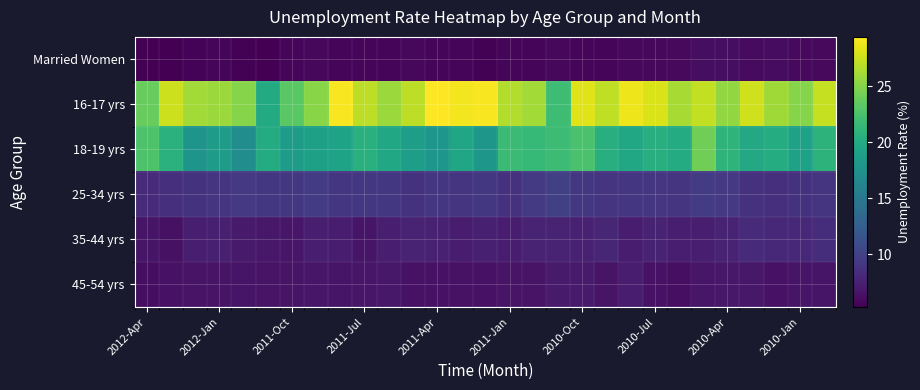

Reading right to left, what are all the values shown in this chart?

Married Women: 5.9	5.9	6.1	6.0	6.2	6.2	5.9	5.8	5.8	5.6	5.6	5.8	5.6	5.6	5.4	5.7	5.7	5.8	5.6	5.6	5.7	5.8	5.7	5.3	5.4	5.6	5.5	5.3	5.3
16-17 yrs: 27.3	25.0	26.0	27.7	25.5	27.2	26.2	28.0	28.8	27.1	28.2	21.9	26.1	26.6	29.2	29.0	29.4	27.0	25.8	27.0	29.2	25.1	23.2	20.0	25.0	25.8	26.1	27.6	23.8
18-19 yrs: 20.9	19.1	20.2	19.8	21.0	24.2	20.1	20.5	19.7	20.5	22.5	21.8	21.4	21.7	18.1	19.6	18.0	18.7	19.7	20.6	19.3	19.0	18.6	20.1	17.1	18.6	17.8	20.7	22.7
25-34 yrs: 9.0	8.8	8.6	8.7	9.3	9.5	8.9	9.1	9.1	8.9	9.2	9.9	9.4	8.7	9.2	9.0	9.1	8.8	9.2	9.2	9.1	9.5	9.2	9.2	9.3	9.0	8.8	8.6	8.2
35-44 yrs: 8.5	8.0	8.0	8.3	7.6	7.3	7.3	7.7	7.2	7.9	7.5	7.6	7.6	7.1	7.4	7.1	7.5	7.7	7.3	6.7	7.2	7.3	6.8	6.9	7.0	7.4	7.3	6.4	6.7
45-54 yrs: 6.7	6.7	6.5	6.9	6.9	6.8	6.3	6.5	7.2	6.6	7.0	7.0	6.6	6.6	6.5	6.5	6.5	6.5	6.9	6.8	6.7	6.8	6.6	6.6	6.7	6.6	6.6	6.5	6.2